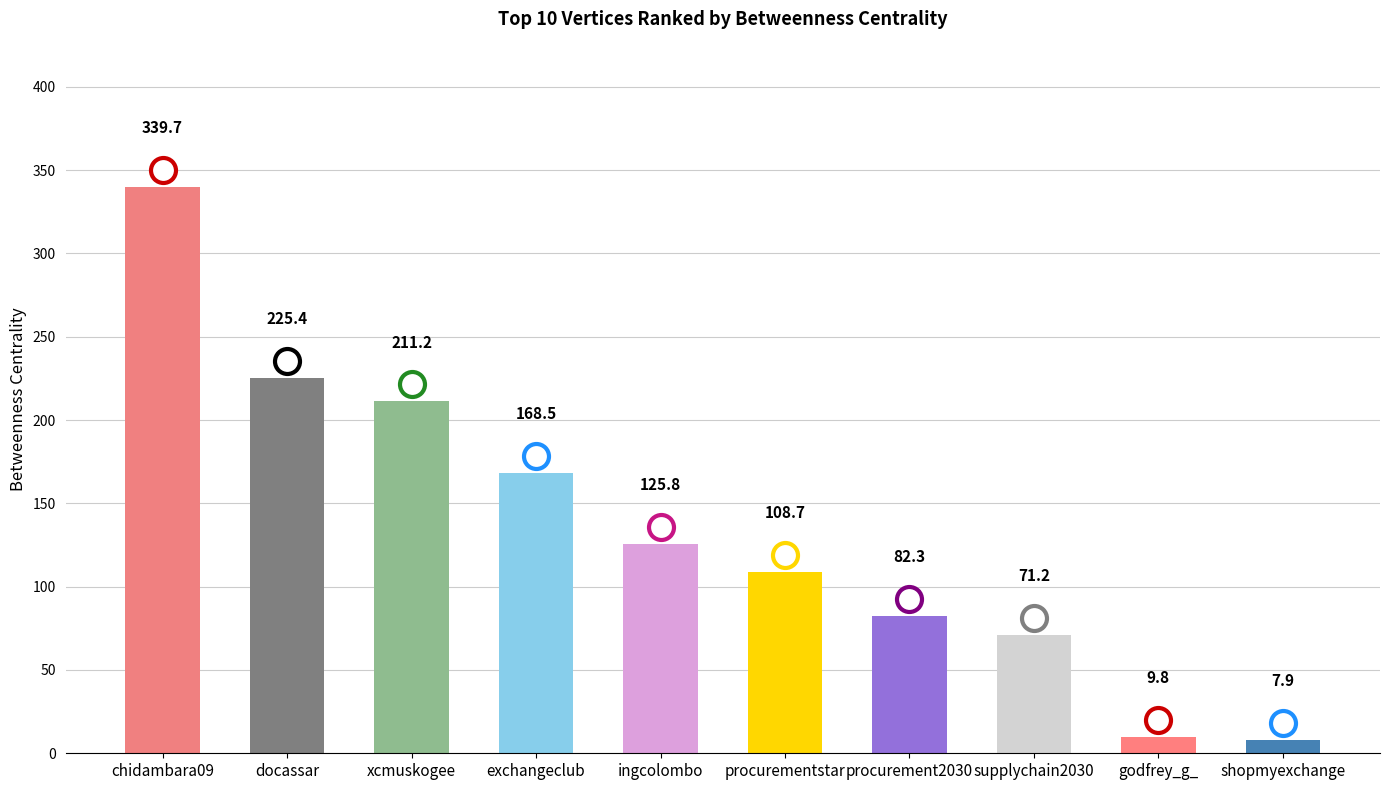

Is it true that the value at docassar is 225.4?

True